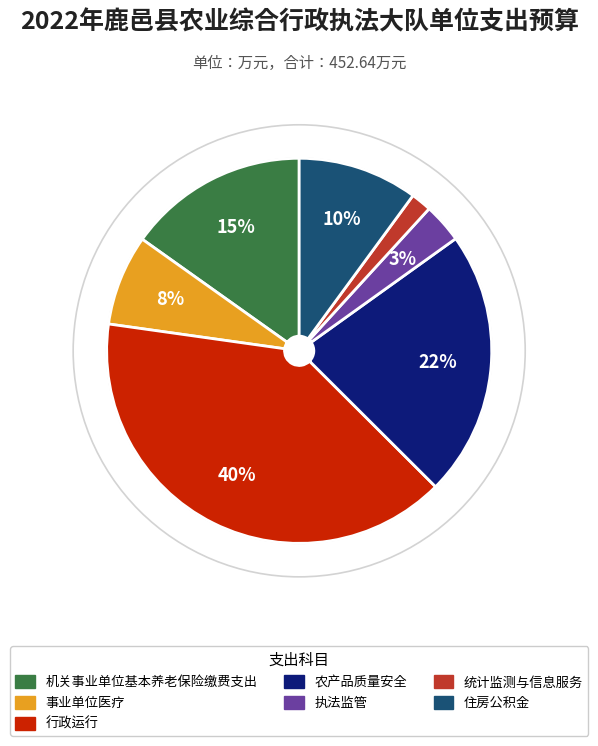

The 统计监测与信息服务 slice represents 2% of the pie. True or false?

True